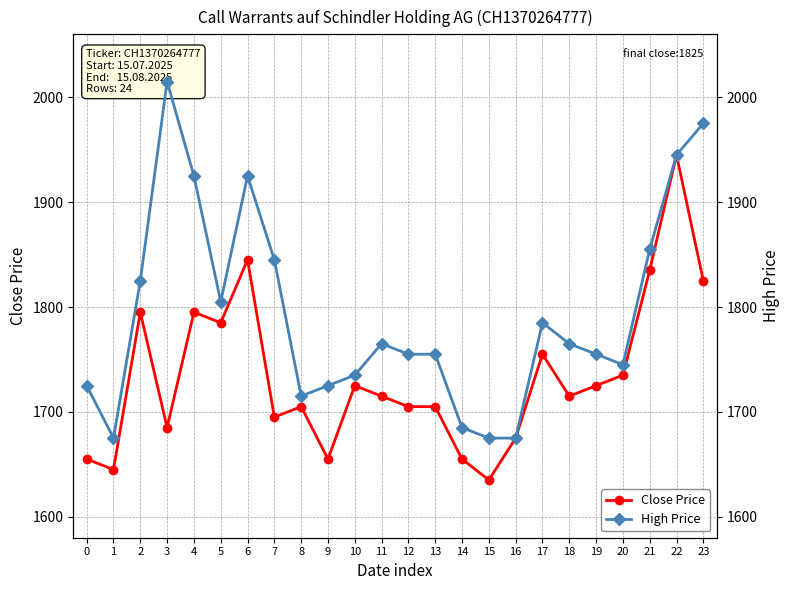

At which category does High Price reach its first local peak?

3